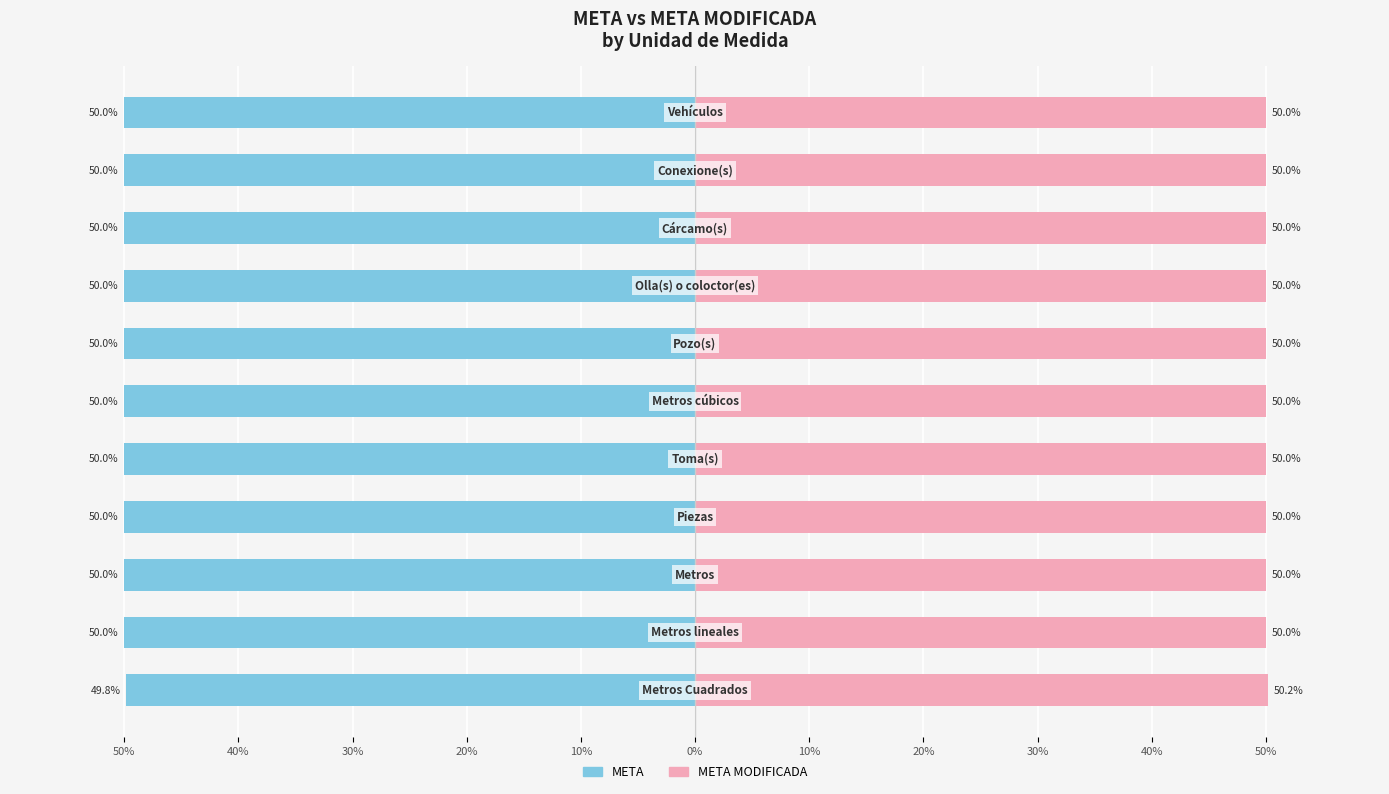

What is the greatest value displayed?

50.2